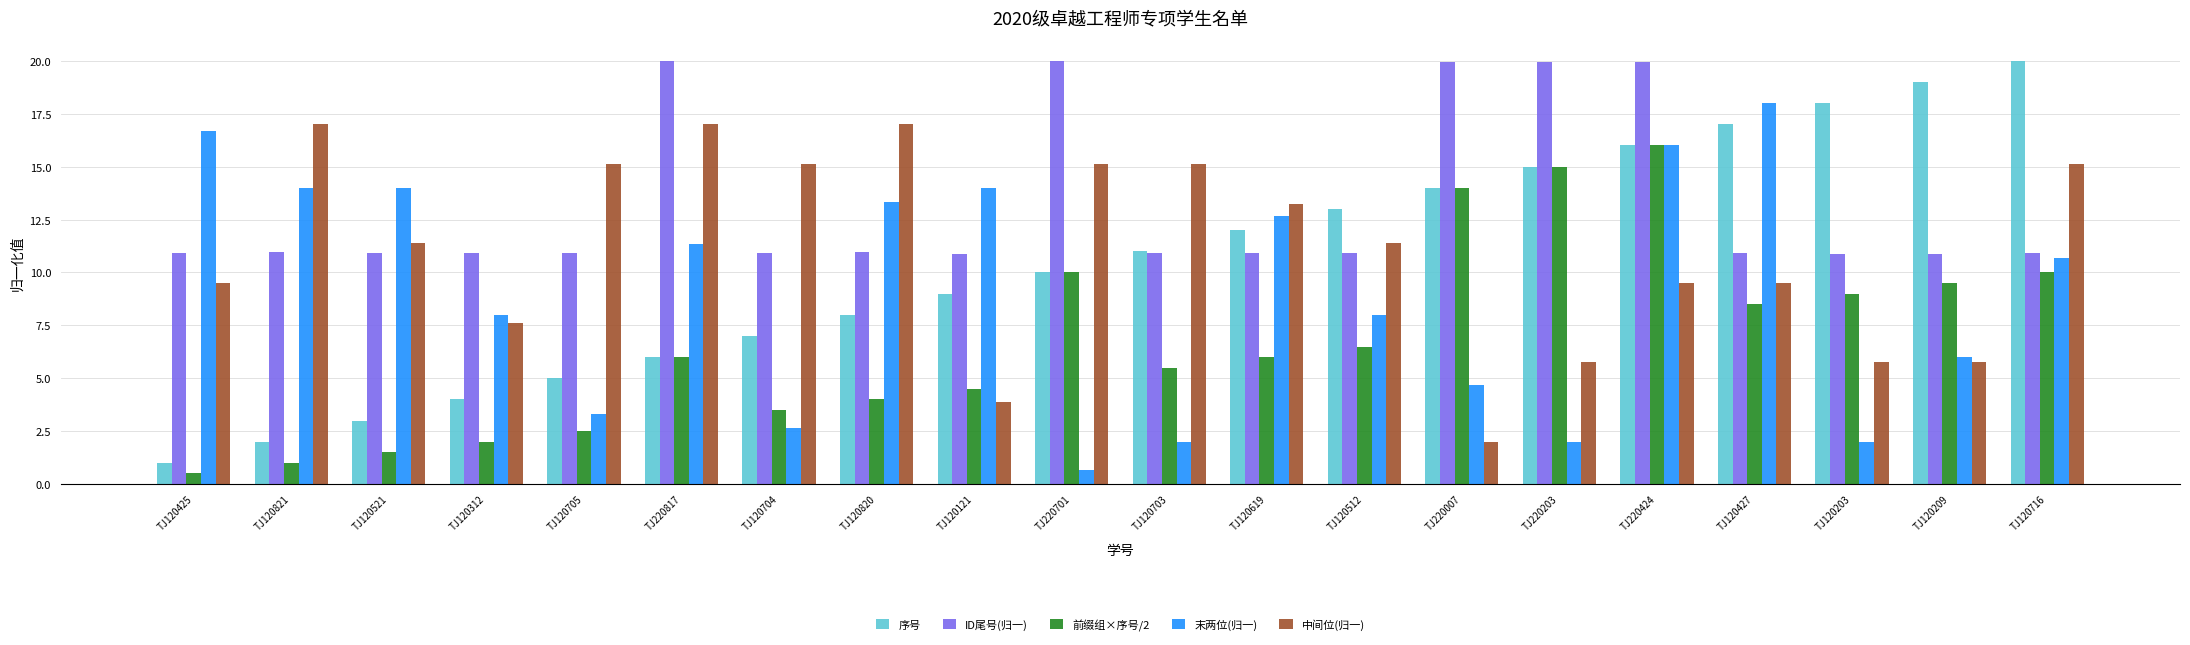

What is the label of the 20th bar from the right?

TJ120425